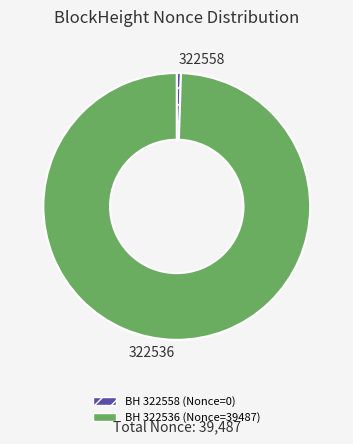

The 322536 slice represents 89% of the pie. True or false?

False